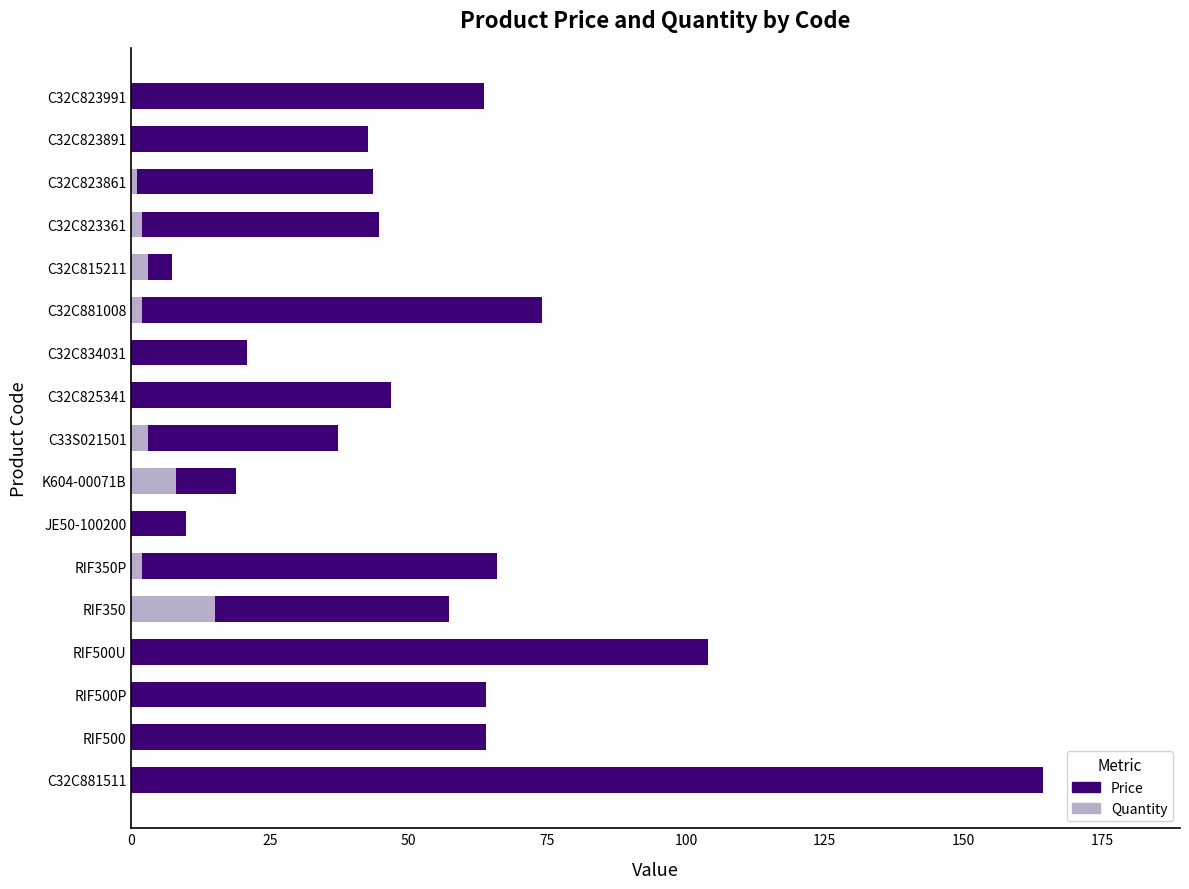

At which category is the sum across all series the highest?

C32C881511